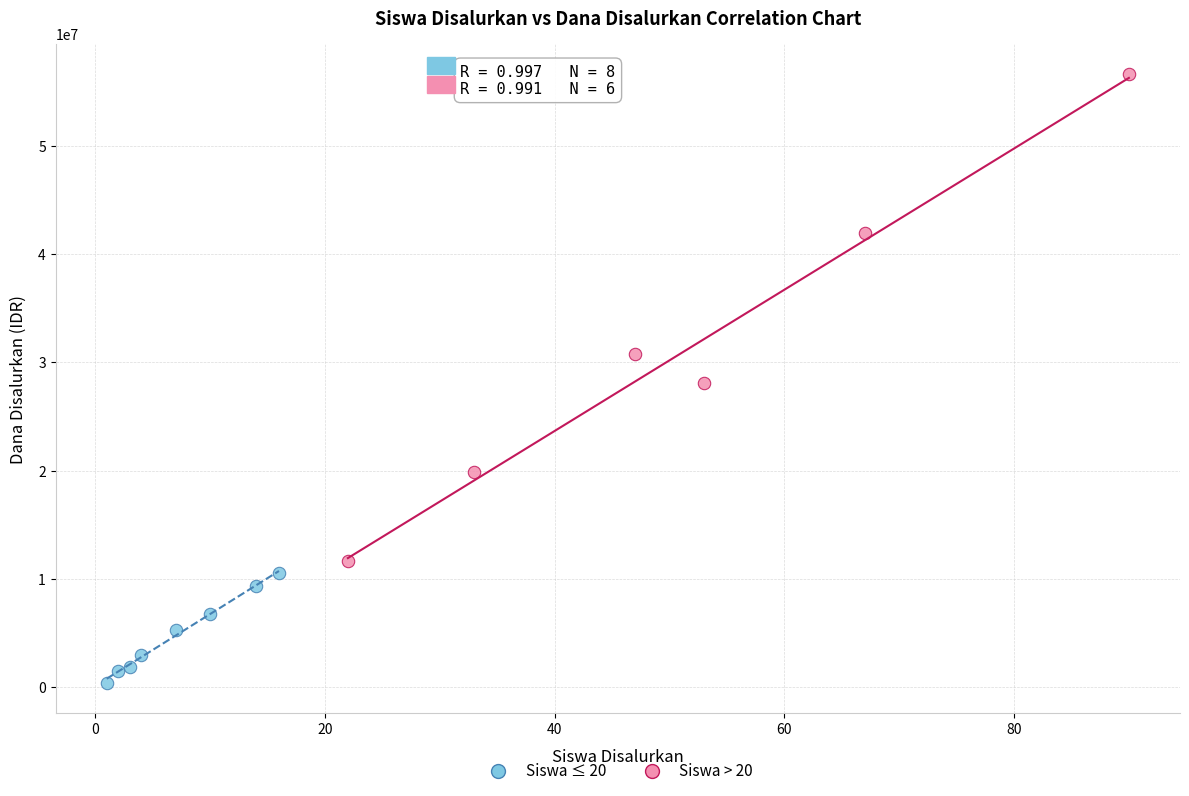

Which series reaches the minimum Y coordinate?

Siswa ≤ 20